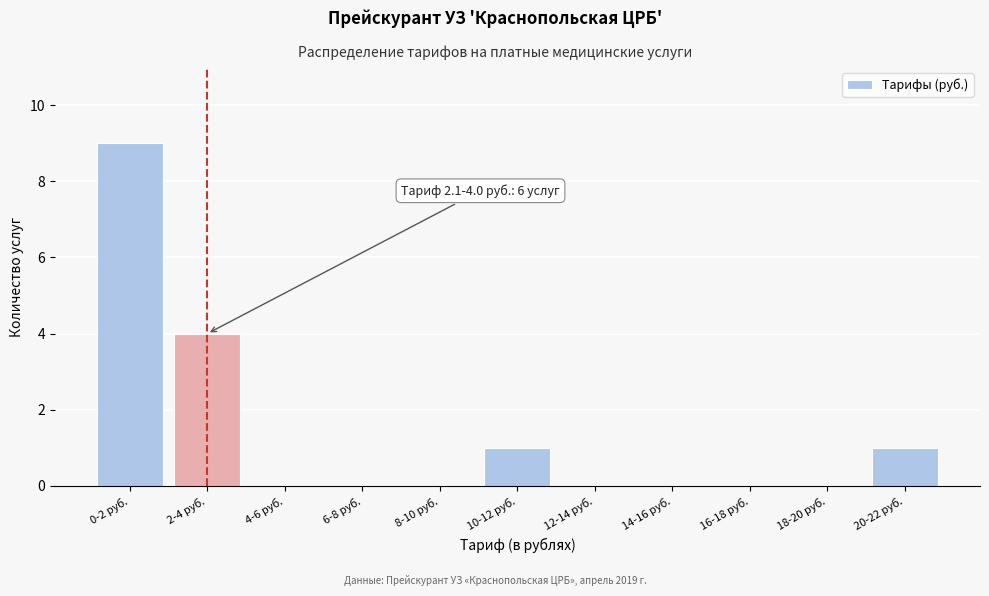

Reading right to left, what are all the values shown in this chart?

20-22 руб.=1	18-20 руб.=0	16-18 руб.=0	14-16 руб.=0	12-14 руб.=0	10-12 руб.=1	8-10 руб.=0	6-8 руб.=0	4-6 руб.=0	2-4 руб.=4	0-2 руб.=9